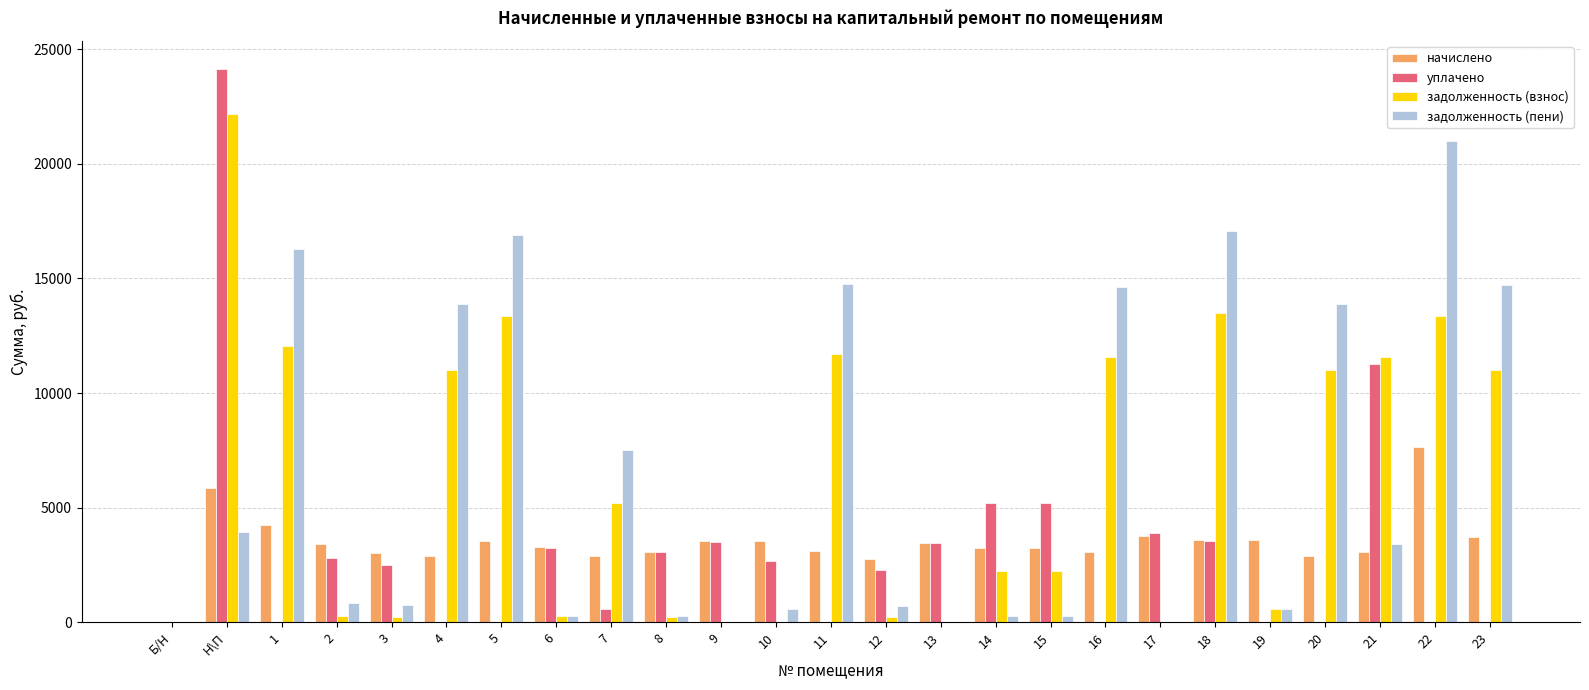

The value of задолженность (пени) at Б/Н is 0.0. True or false?

True